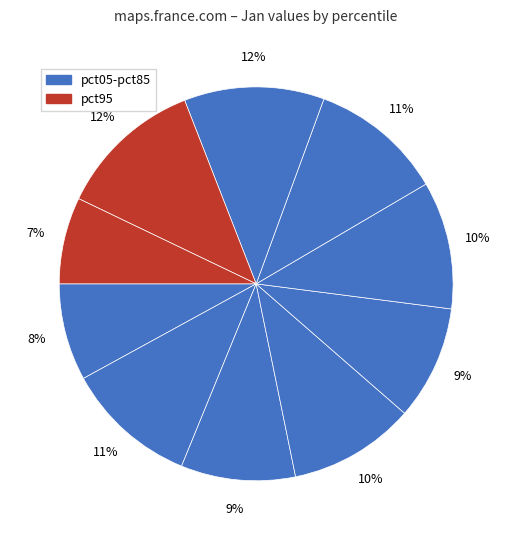

How many slices are in this pie chart?

10